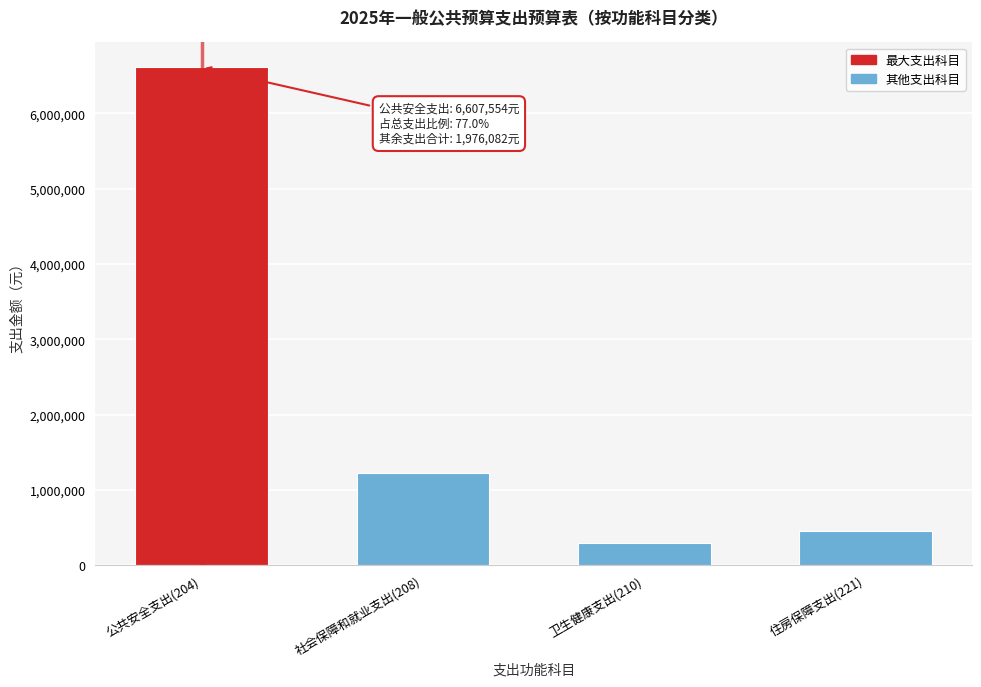

The value at 住房保障支出(221) is 808882.0. True or false?

False